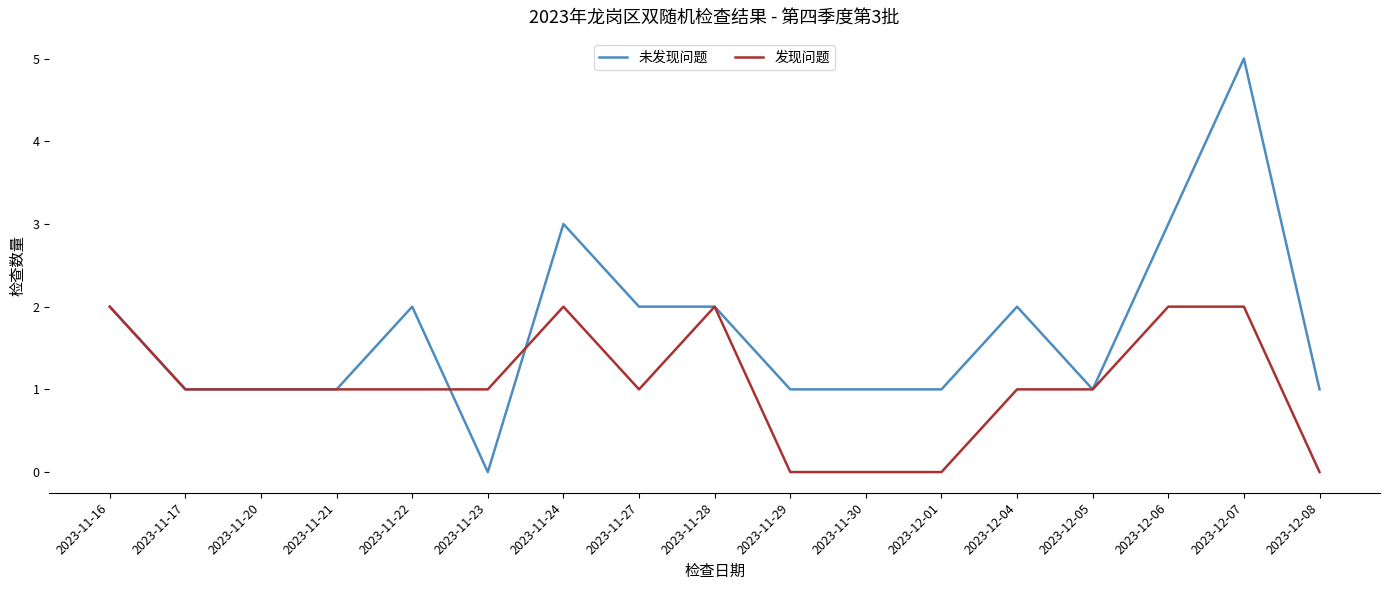

After their last crossing, which series has the higher values: 未发现问题 or 发现问题?

未发现问题